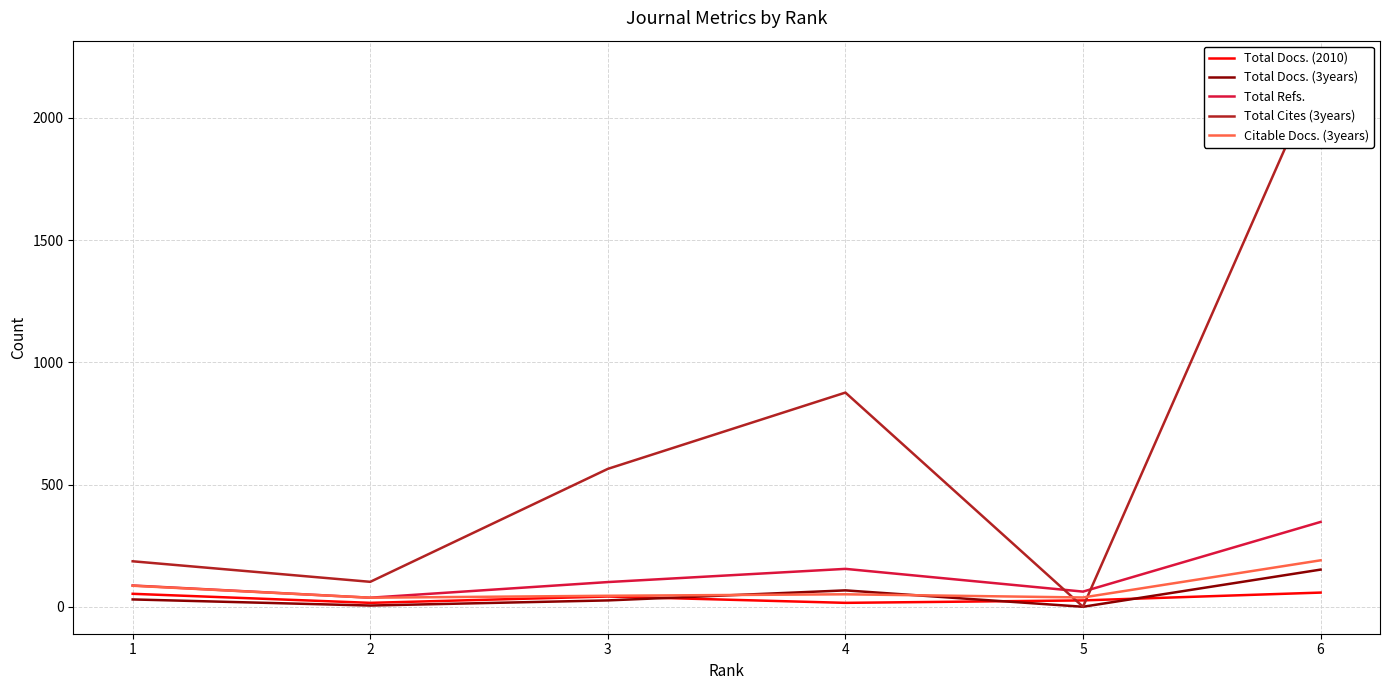

What is the sum of the Total Docs. (3years) values at 3 and 5?

26